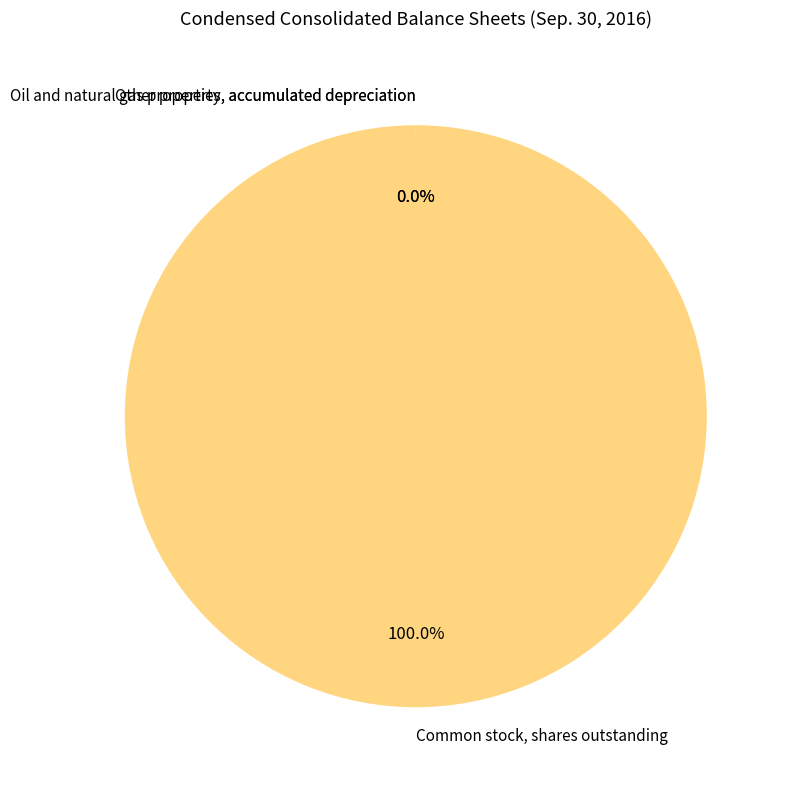

Which category has the biggest portion of the pie?

Common stock, shares outstanding